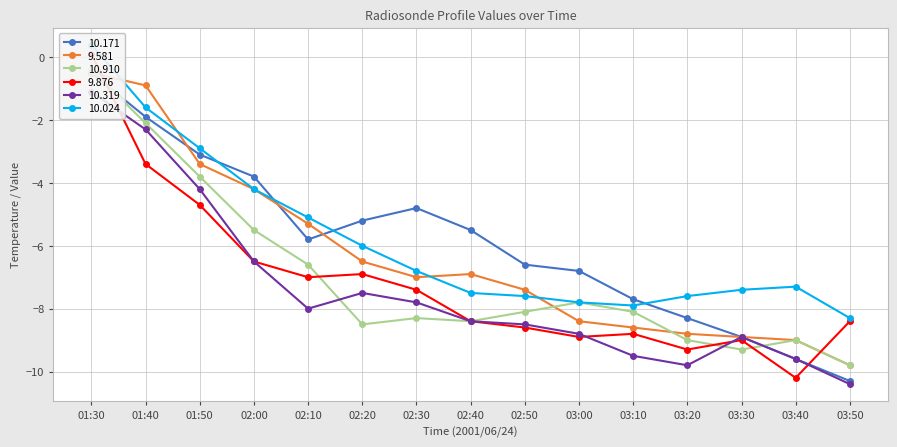

Where is the first local minimum for  10.171?

02:10